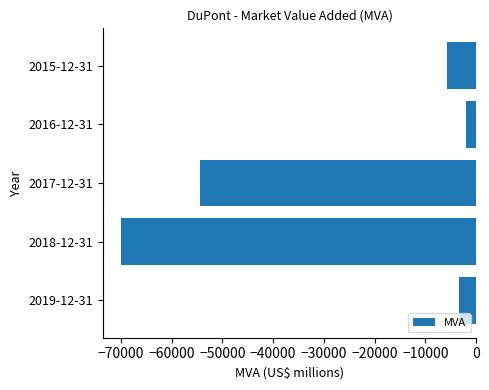

Which label corresponds to the smallest value in the chart?

2018-12-31